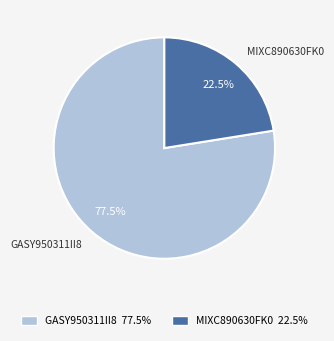

Count the number of slices in the pie.

2